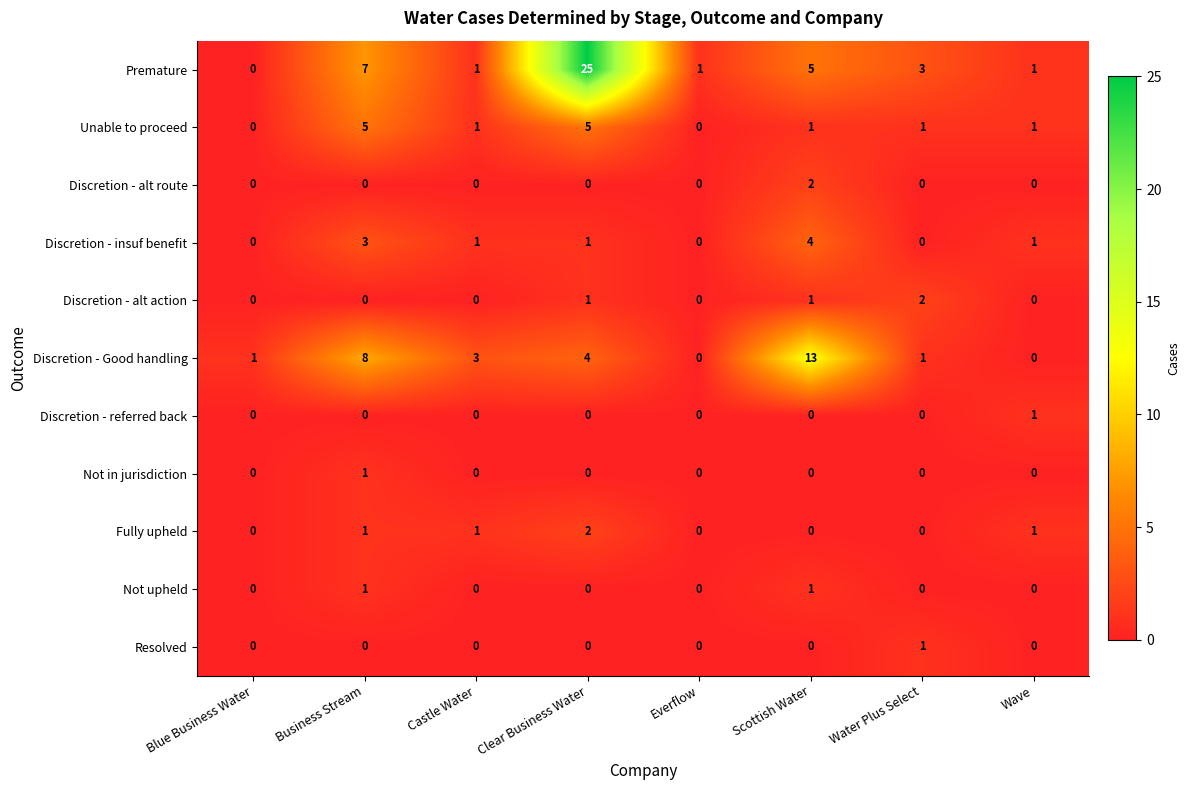

How many distinct data groups are displayed?

11